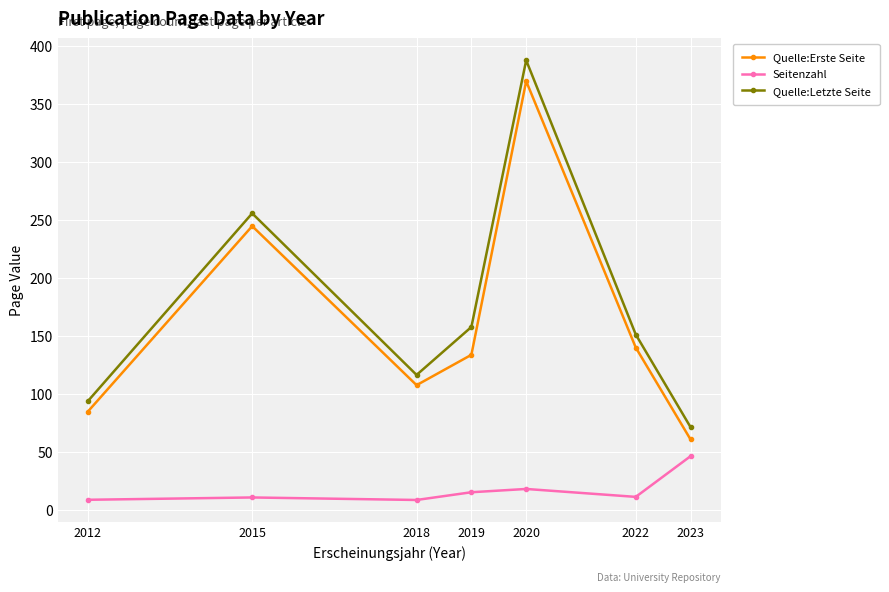

True or false: Quelle:Erste Seite and Seitenzahl cross at least once.

False